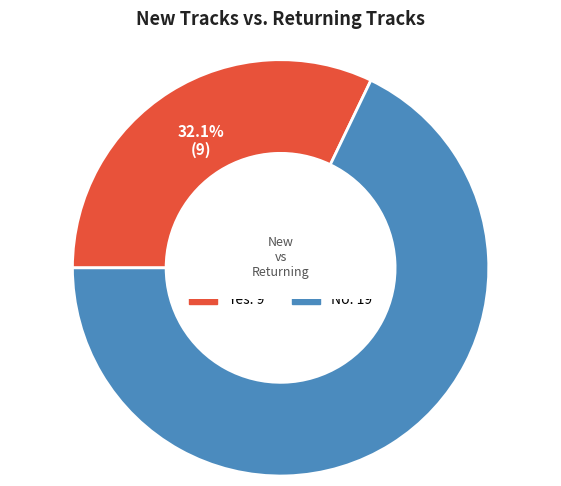

What is the smallest slice in the pie chart?

Yes